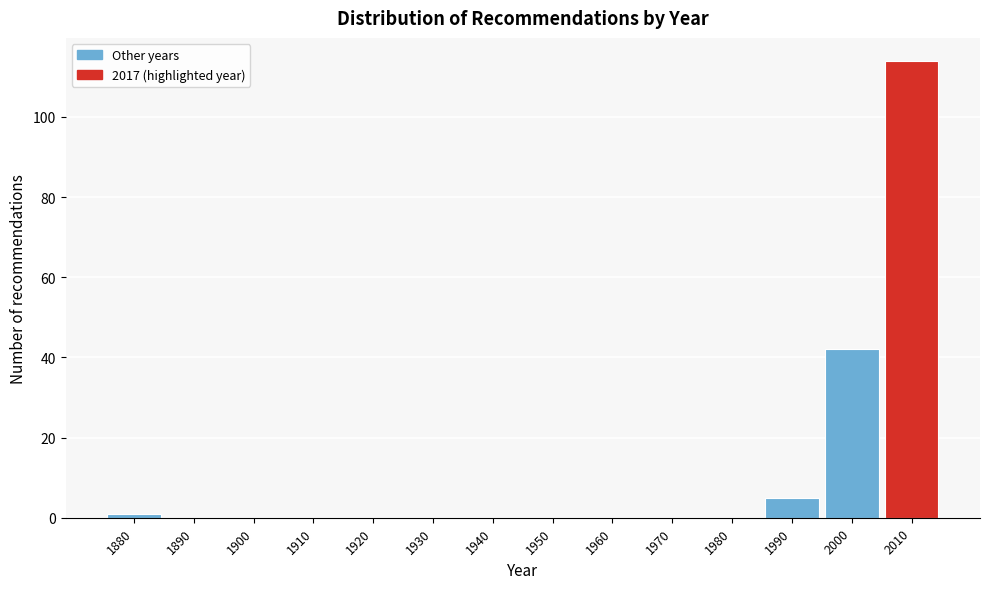

Reading right to left, what are all the values shown in this chart?

2010=114	2000=42	1990=5	1980=0	1970=0	1960=0	1950=0	1940=0	1930=0	1920=0	1910=0	1900=0	1890=0	1880=1